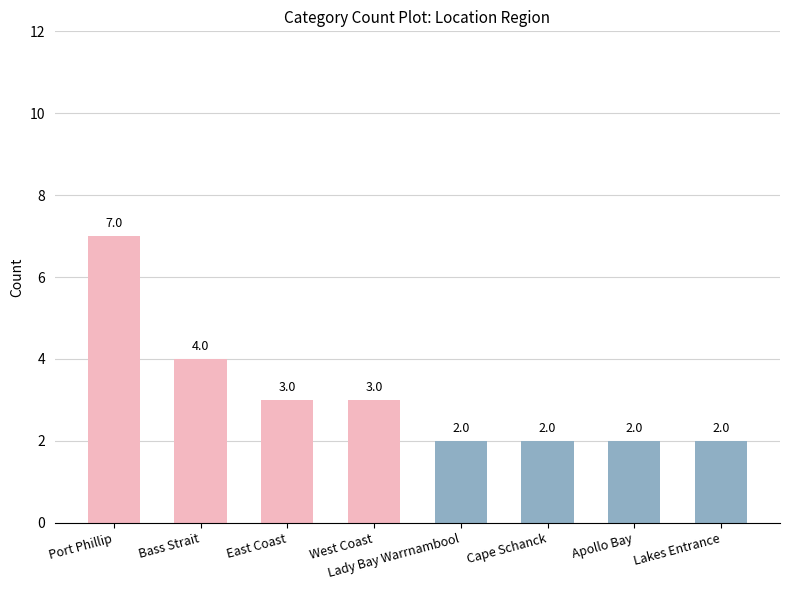

How many distinct data groups are displayed?

1